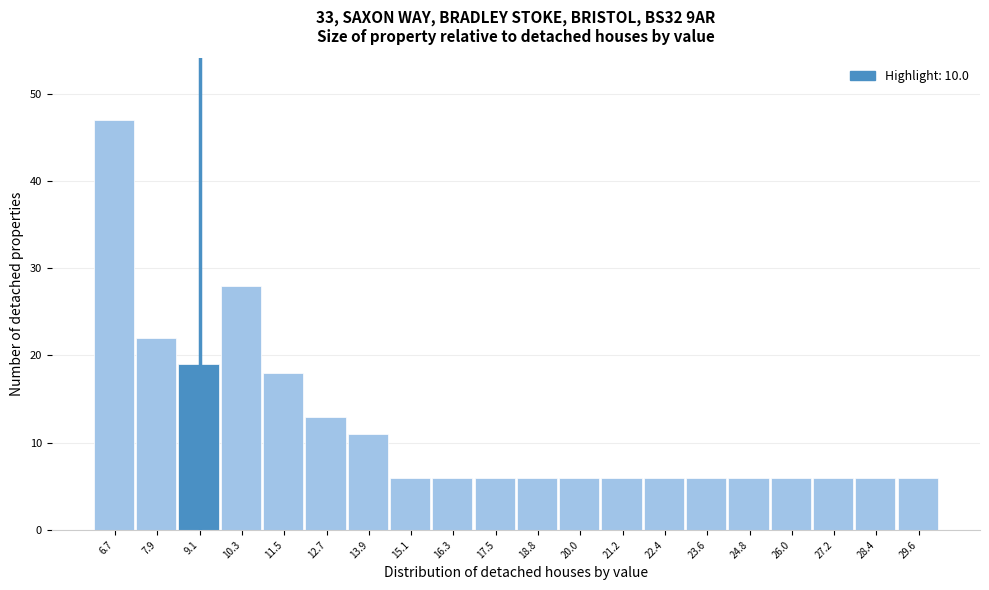

Reading left to right, extract all data points from this chart.

47	22	19	28	18	13	11	6	6	6	6	6	6	6	6	6	6	6	6	6